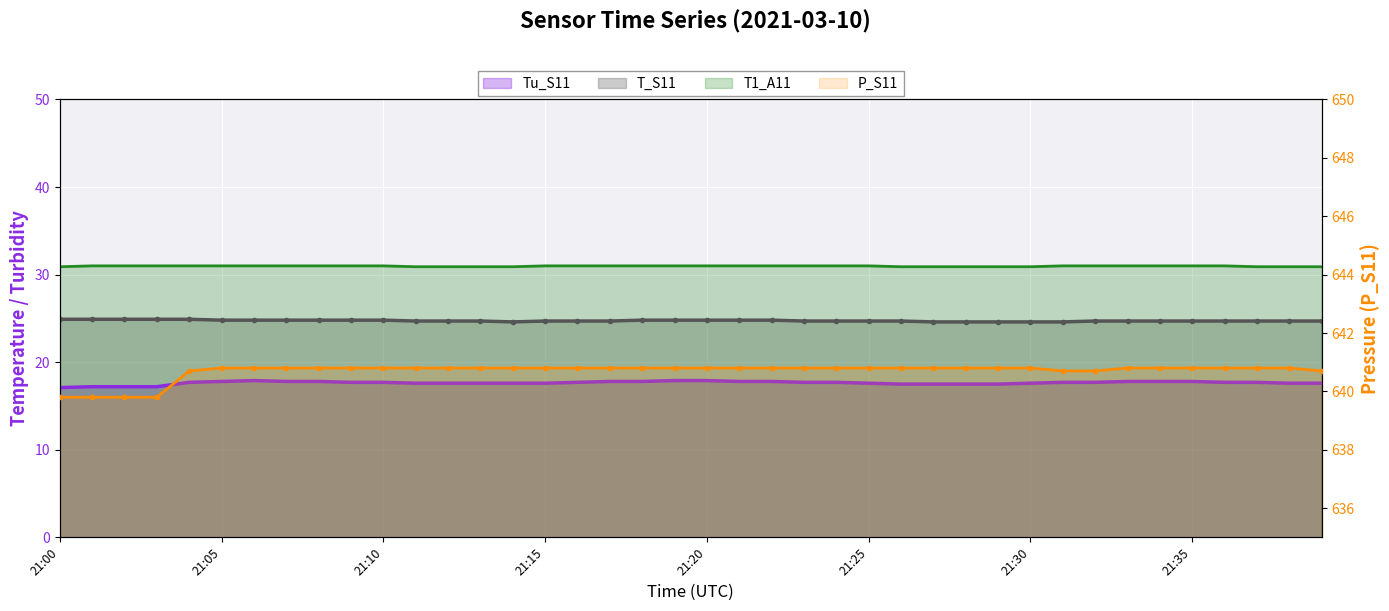

At which label does Tu_S11 reach its minimum?

21:00